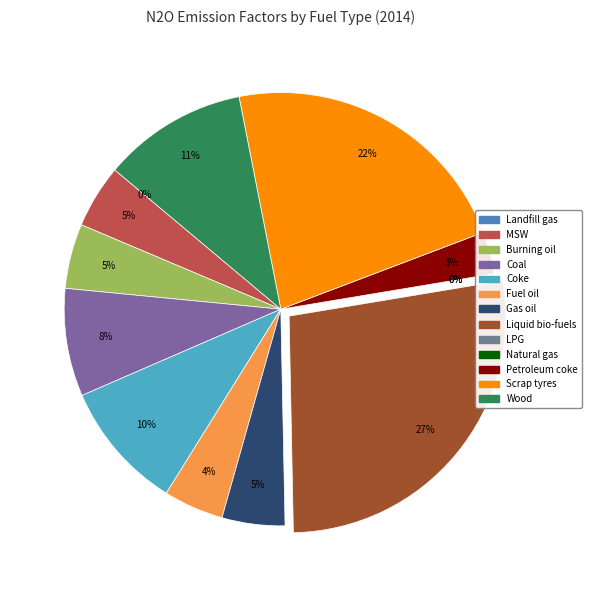

Count the number of slices in the pie.

13